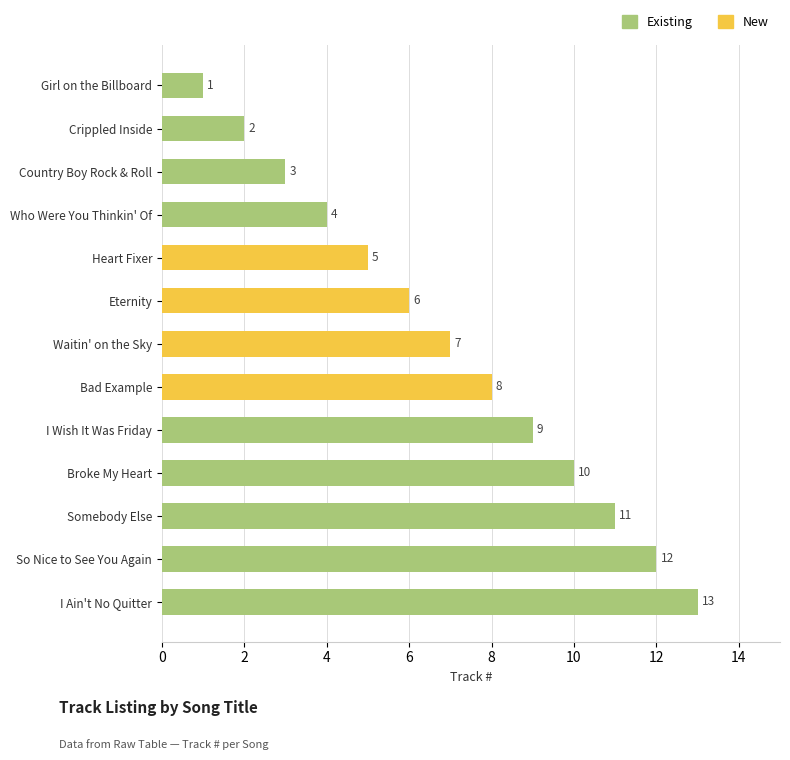

What is the label of the 4th bar from the left?

Who Were You Thinkin' Of